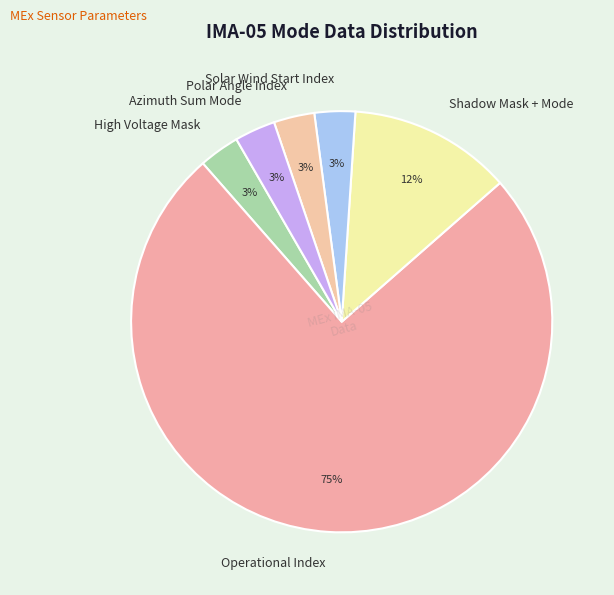

Which slice is the largest?

Operational Index